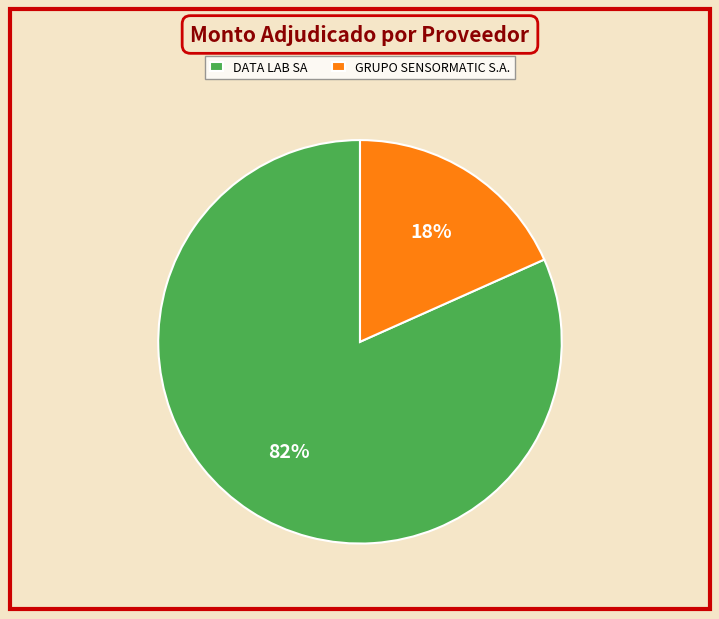

Combined, do DATA LAB SA and GRUPO SENSORMATIC S.A. account for over 50%?

Yes